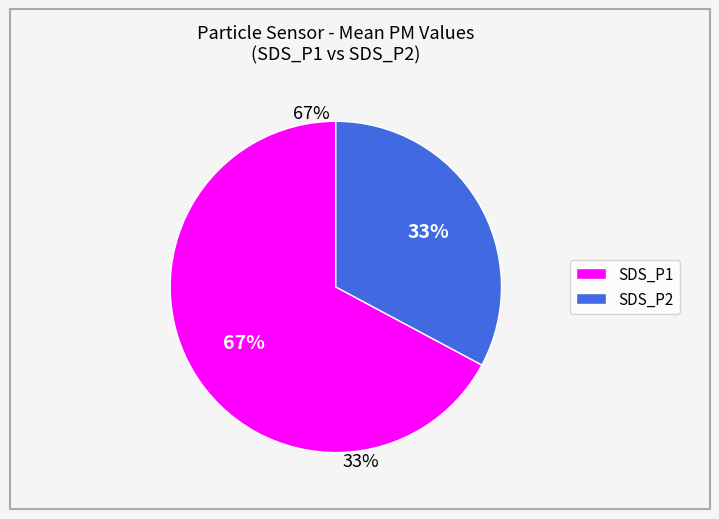

The SDS_P2 slice represents 24% of the pie. True or false?

False